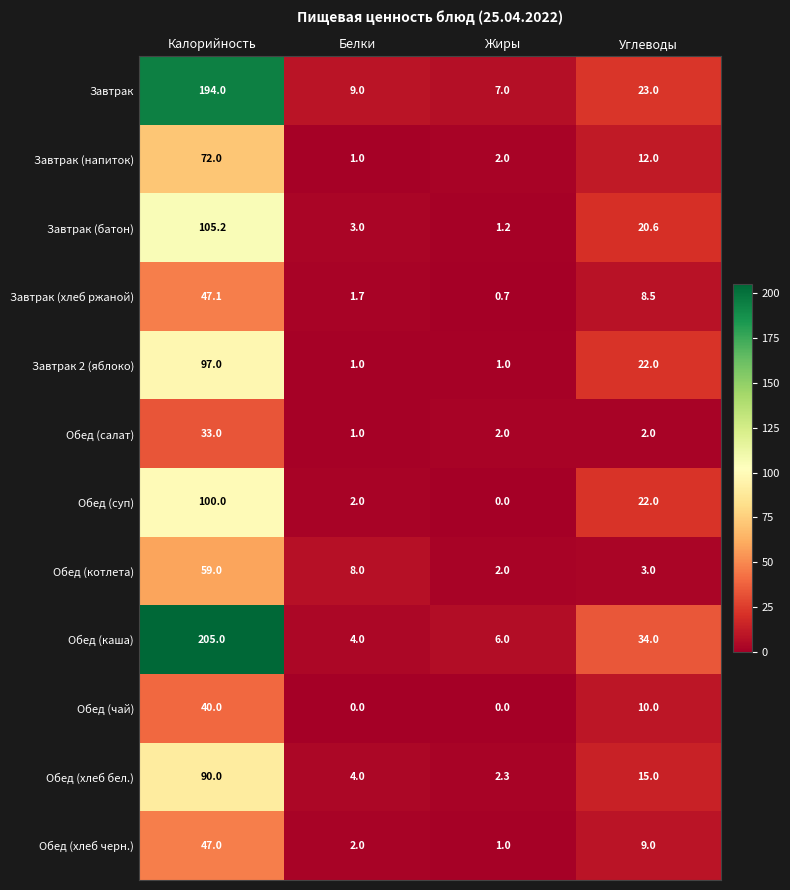

List the series in order of their peak value, lowest first.

Обед (салат), Обед (чай), Обед (хлеб черн.), Завтрак (хлеб ржаной), Обед (котлета), Завтрак (напиток), Обед (хлеб бел.), Завтрак 2 (яблоко), Обед (суп), Завтрак (батон), Завтрак, Обед (каша)